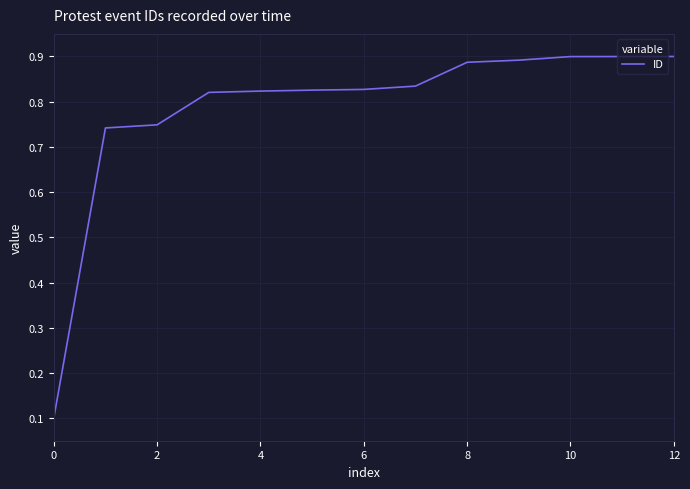

How many categories are shown in the chart?

13